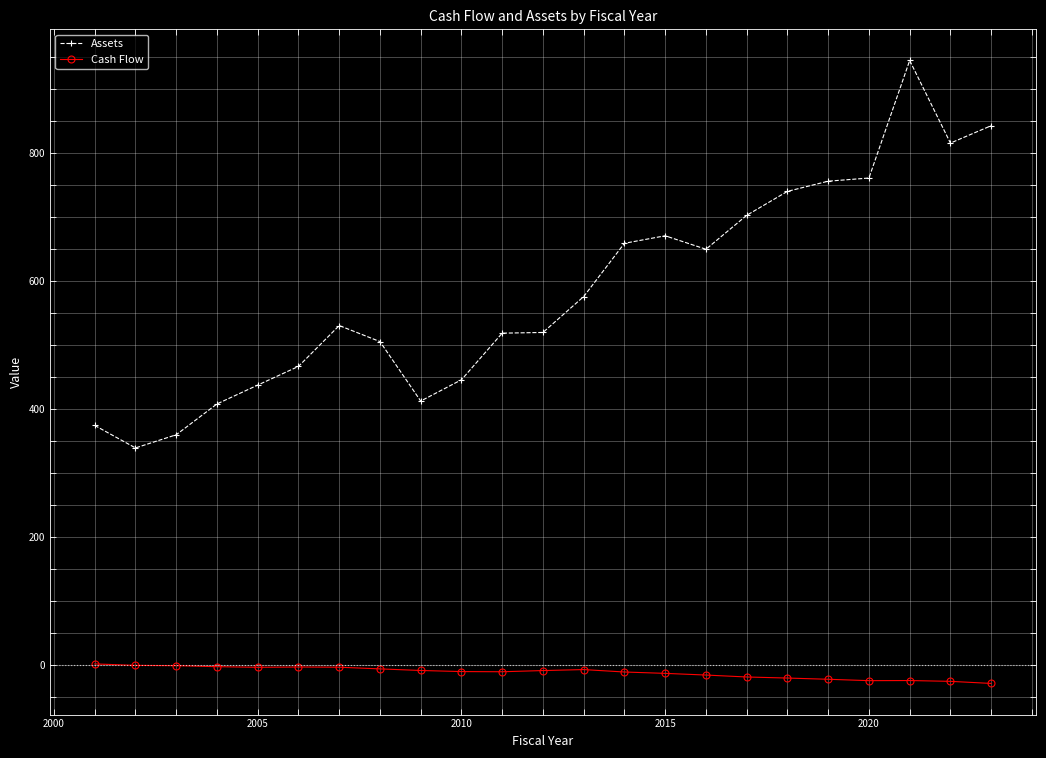

Which series has the largest total across all categories?

Assets